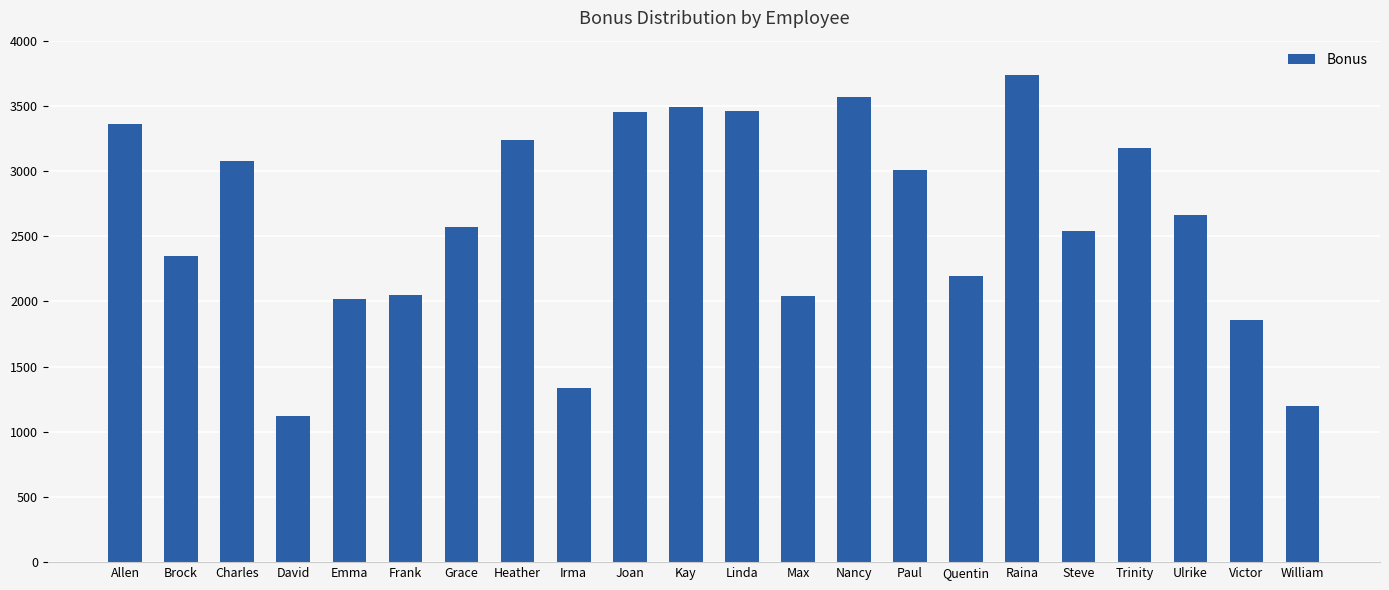

How many data points does each series have?

22